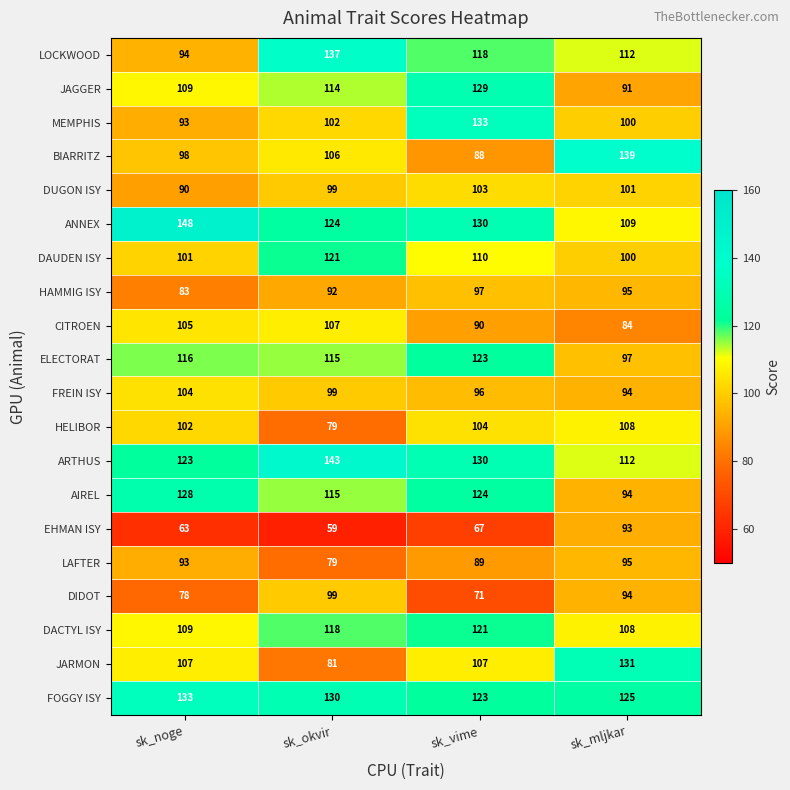

What is the sum of all DACTYL ISY values?

456